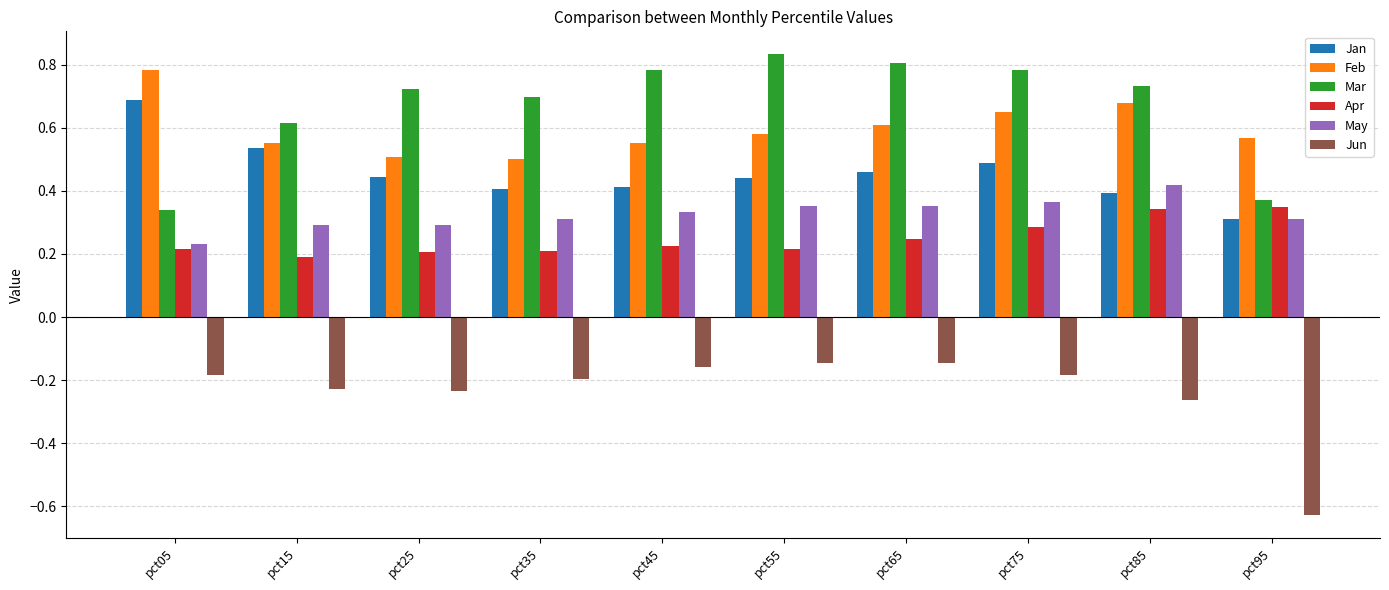

At pct55, list the series in order from largest to smallest.

Mar, Feb, Jan, May, Apr, Jun